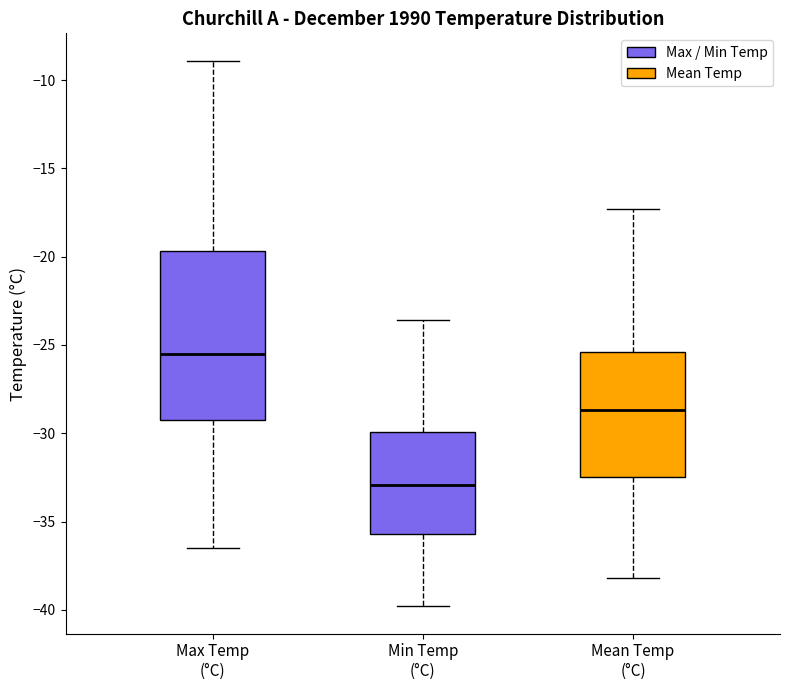

Reading left to right, read every box against the y-axis: the position of its median line, the range the box covers, and the ends of its whiskers. The values are not printed on the chart, so give them approximately, as read against the axis.

Max Temp (°C): median -25.5, box -29.0 to -19.5, whiskers -36.5 to -9.0
Min Temp (°C): median -33.0, box -35.5 to -30.0, whiskers -40.0 to -23.5
Mean Temp (°C): median -28.5, box -32.5 to -25.5, whiskers -38.0 to -17.5